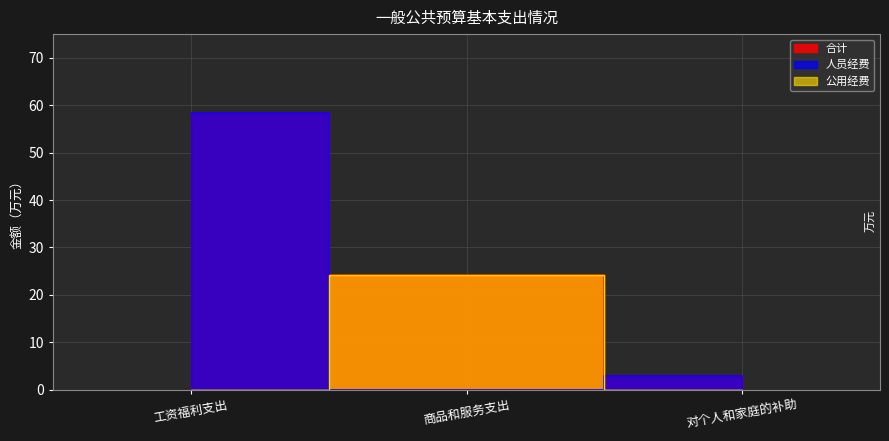

At which label does 合计 reach its minimum?

对个人和家庭的补助